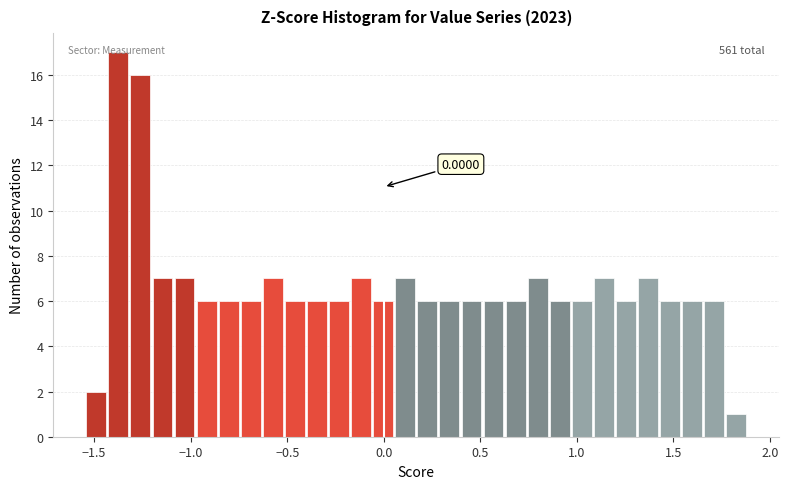

Read against the x-axis, roughly where is the centre of the tallest bar?

-1.35